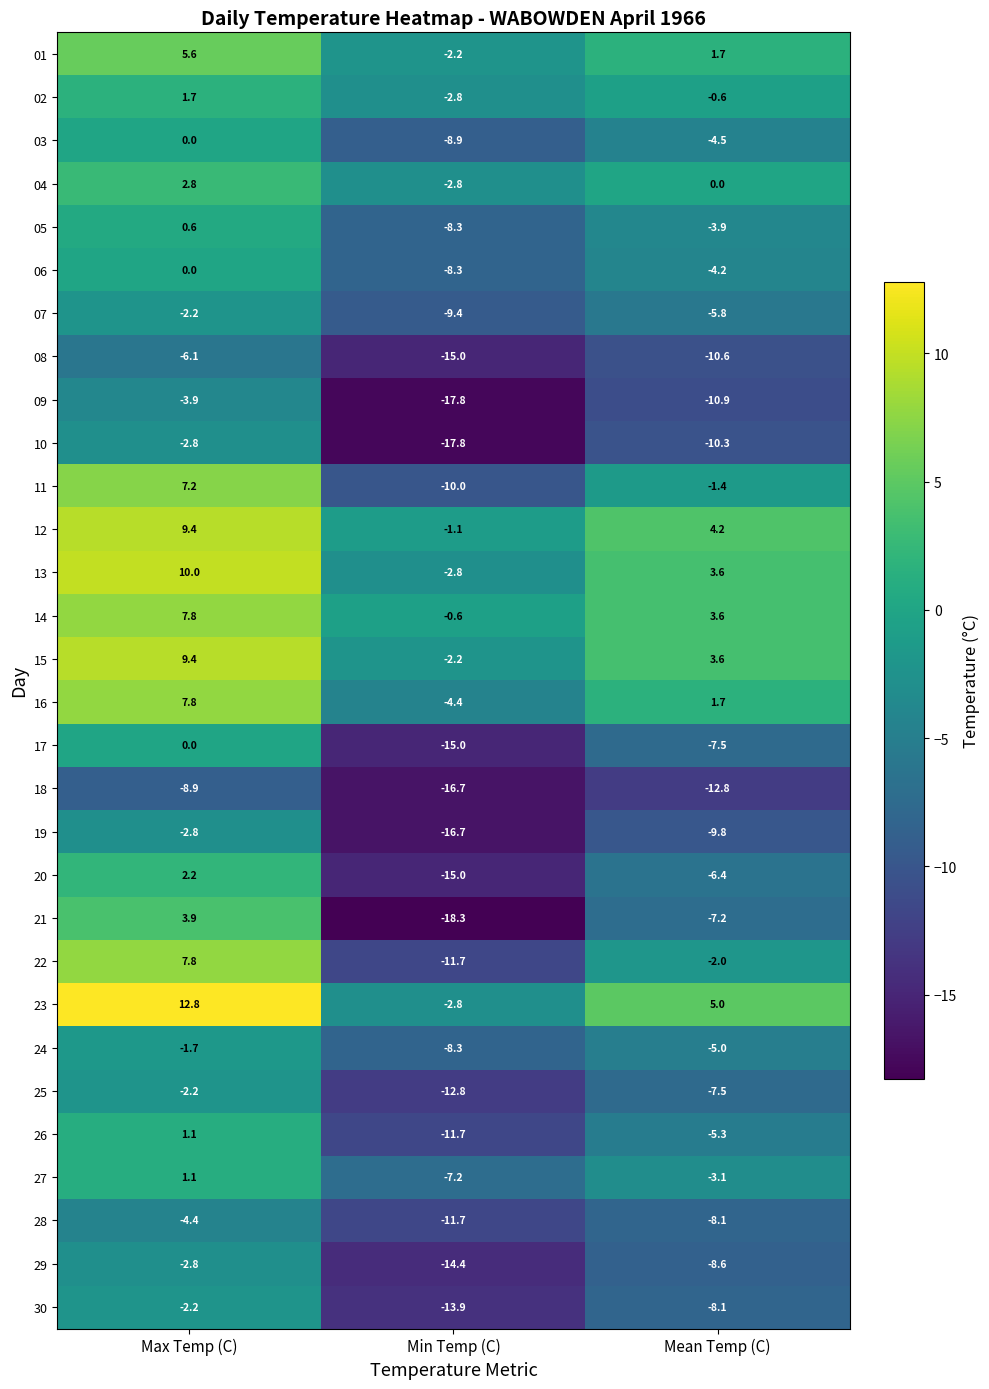

What is the total value across all series at Min Temp (C)?

-290.6